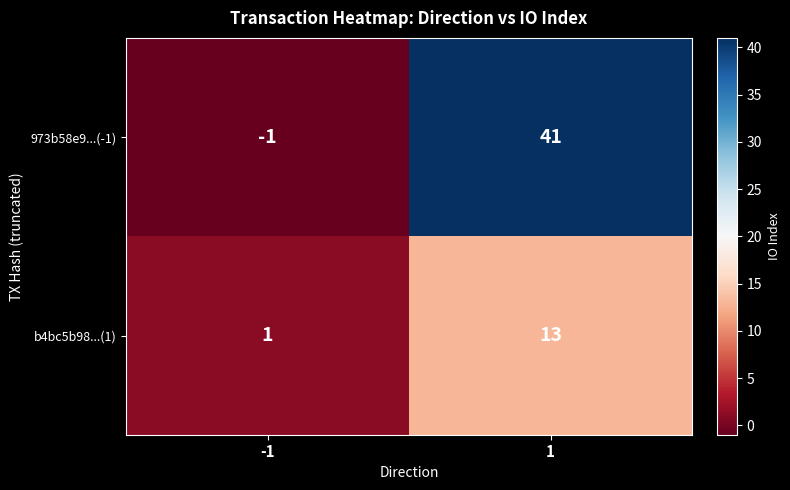

What is the difference between the highest and lowest values at 1?

28